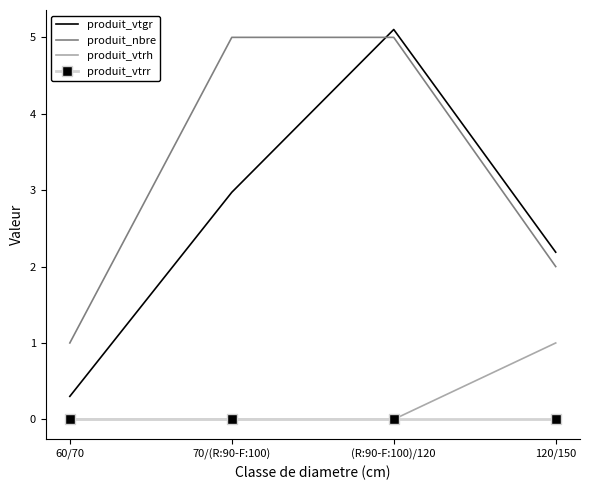

How many series are shown in this chart?

4